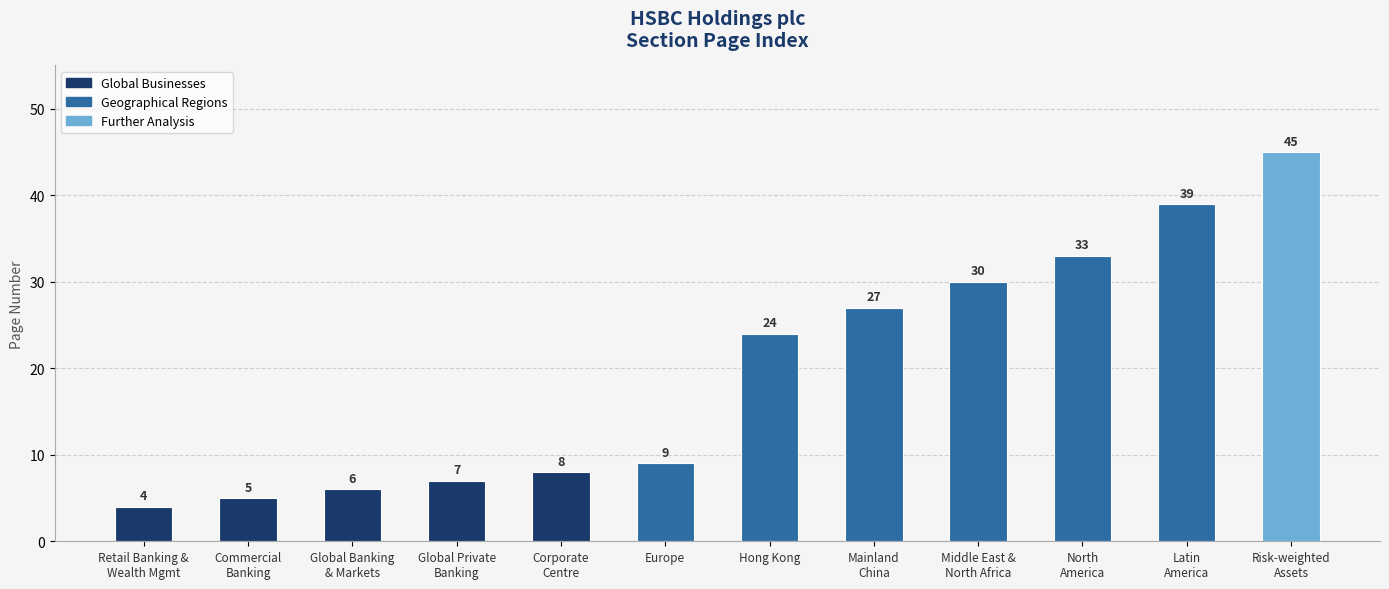

What is the maximum value shown in the chart?

45